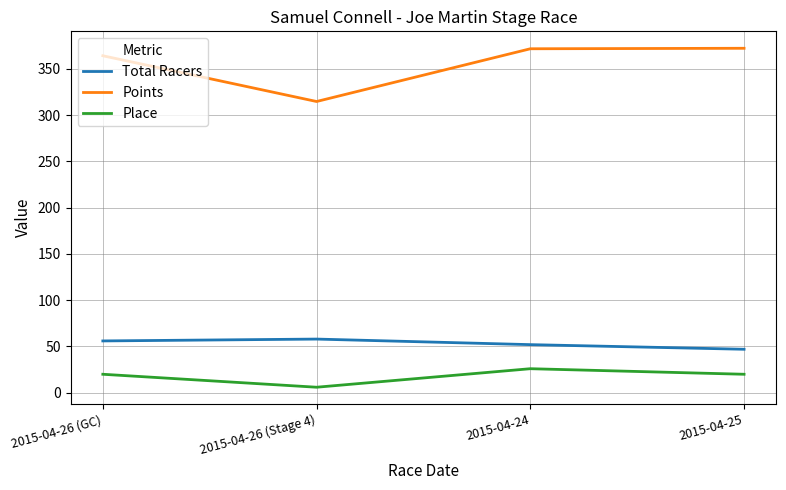

What is the total value across all series at 2015-04-26 (GC)?

440.0